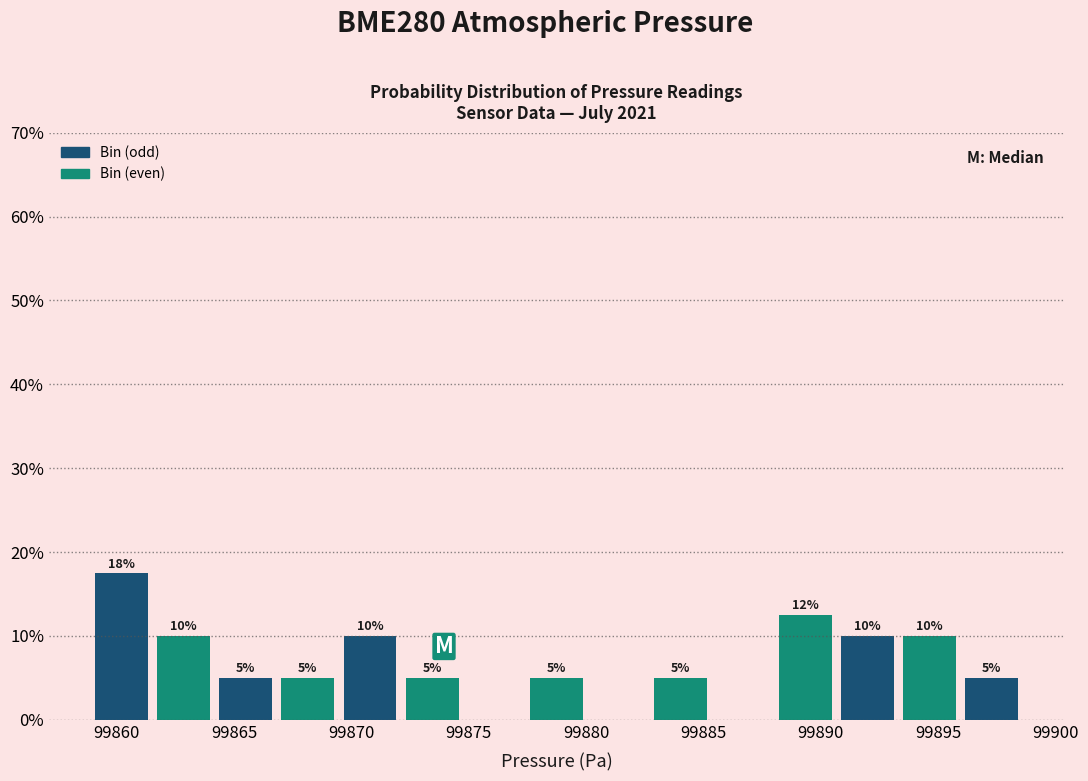

Which range on the x-axis has the tallest bar?

99859.0 to 99861.5